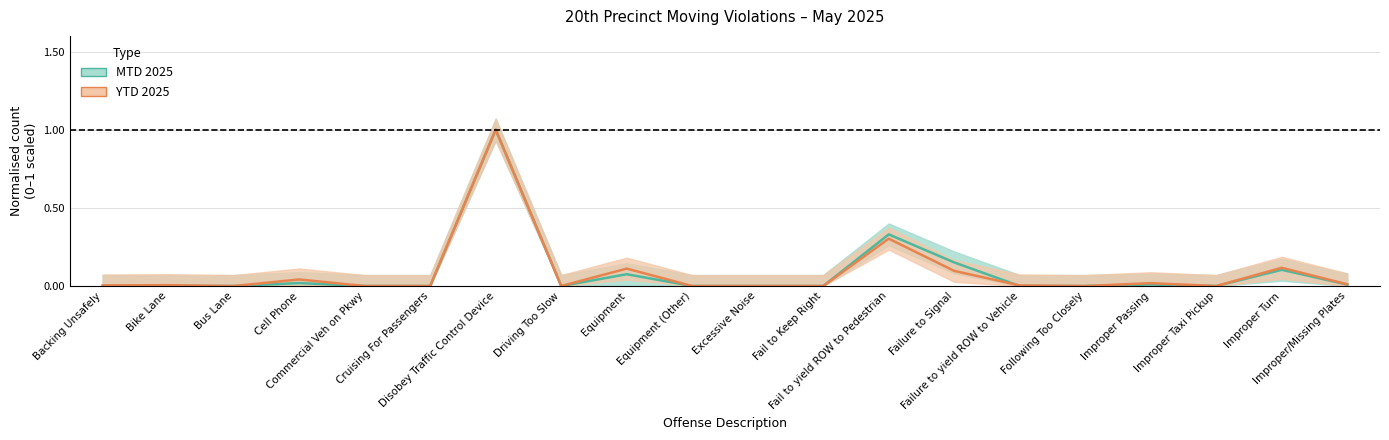

What position from the right is Failure to yield ROW to Vehicle?

6